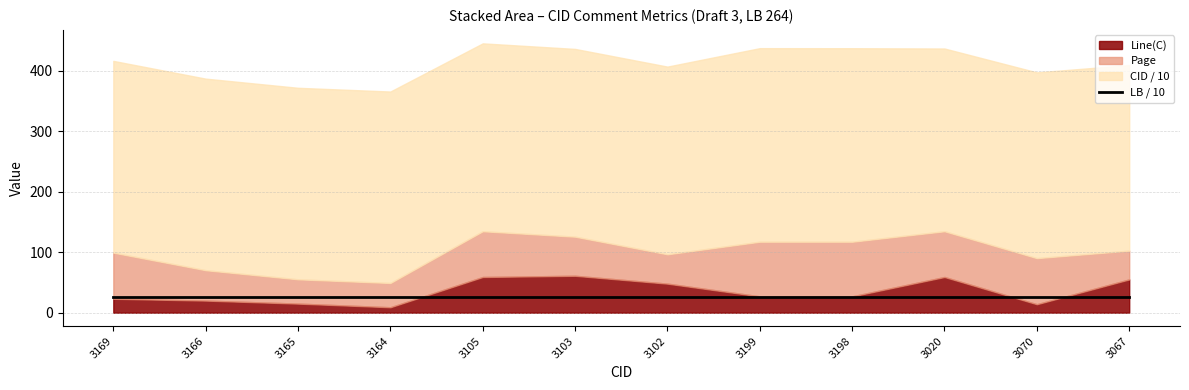

True or false: CID and Line(C) intersect in this chart.

False